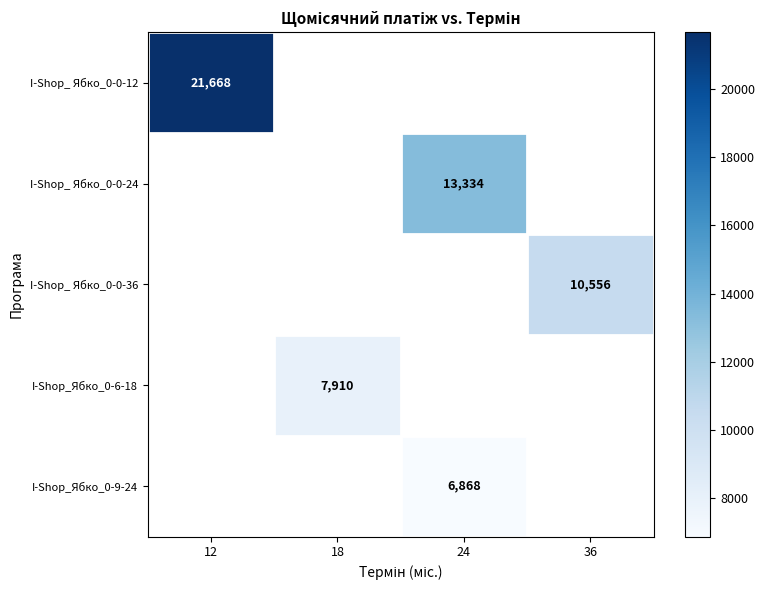

What is the approximate value of I-Shop_Ябко_0-6-18 at 18?

7909.5